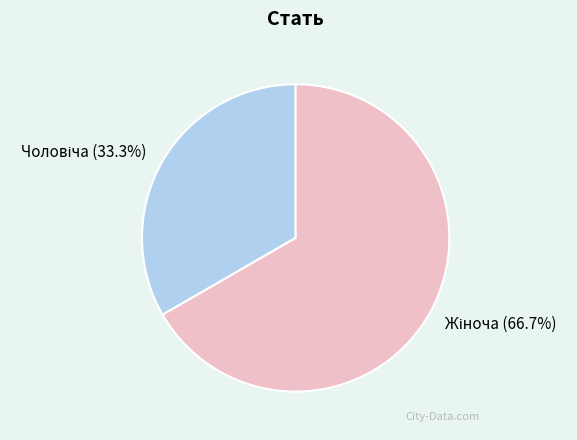

Is there any slice that represents more than half of the pie?

Yes